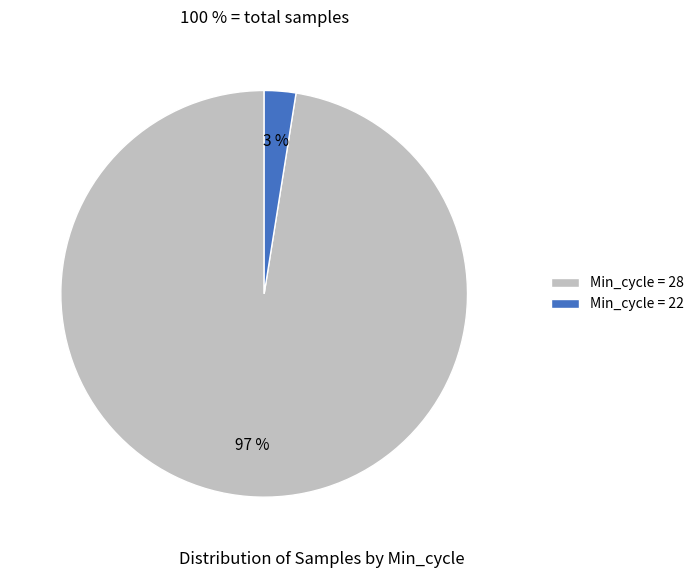

To the nearest percent, what is the average slice percentage?

50%